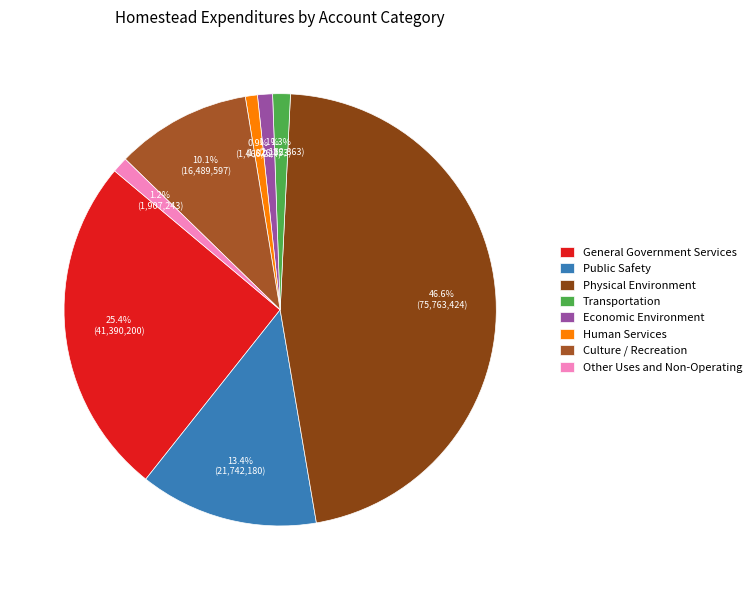

Combined, do Physical Environment and General Government Services account for over 50%?

Yes